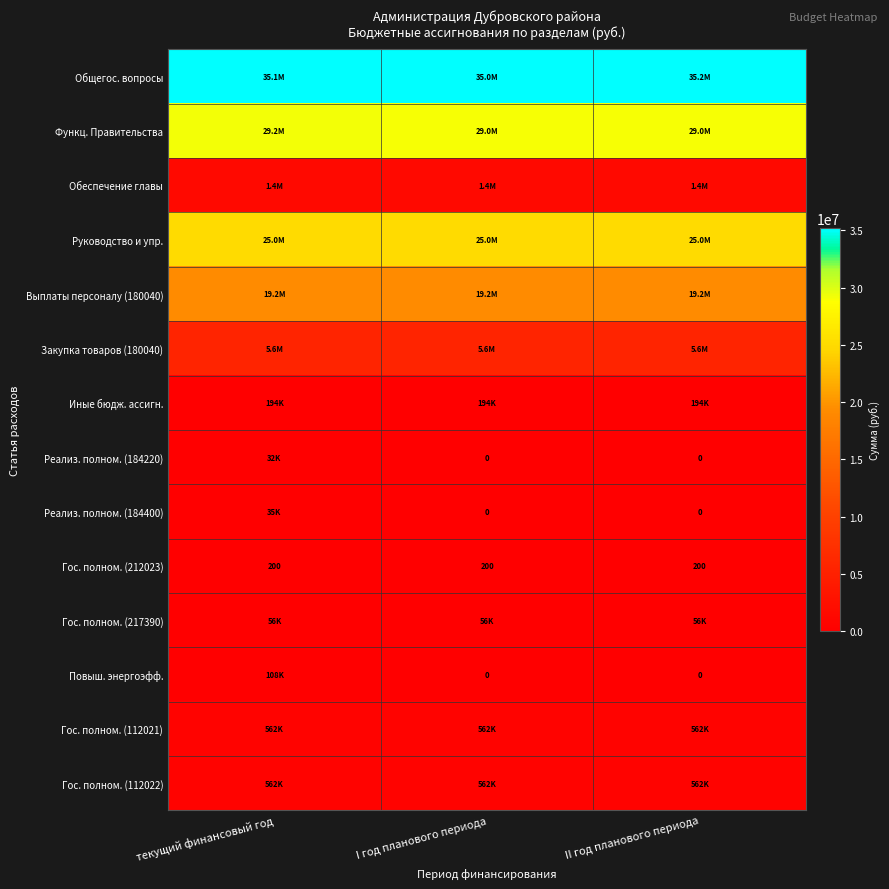

Rank the series by their maximum value, from lowest to highest.

Гос. полном. (212023), Реализ. полном. (184220), Реализ. полном. (184400), Гос. полном. (217390), Повыш. энергоэфф., Иные бюдж. ассигн., Гос. полном. (112021), Гос. полном. (112022), Обеспечение главы, Закупка товаров (180040), Выплаты персоналу (180040), Руководство и упр., Функц. Правительства, Общегос. вопросы